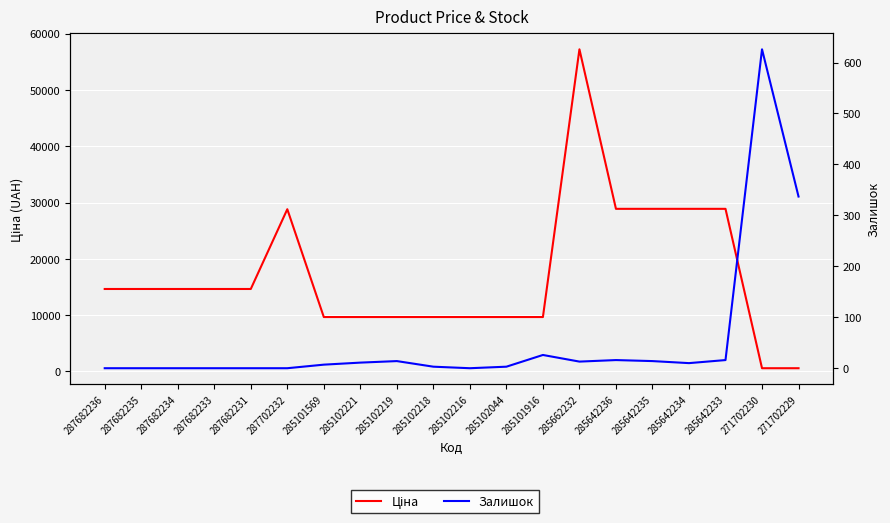

What is the spread (max minus min) of values at 287682231?

14649.6